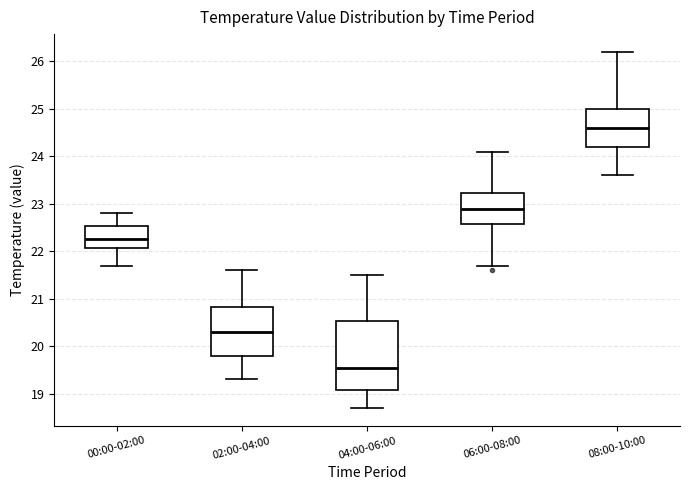

Comparing the boxes themselves (not the whiskers), which one is the tallest?

04:00-06:00